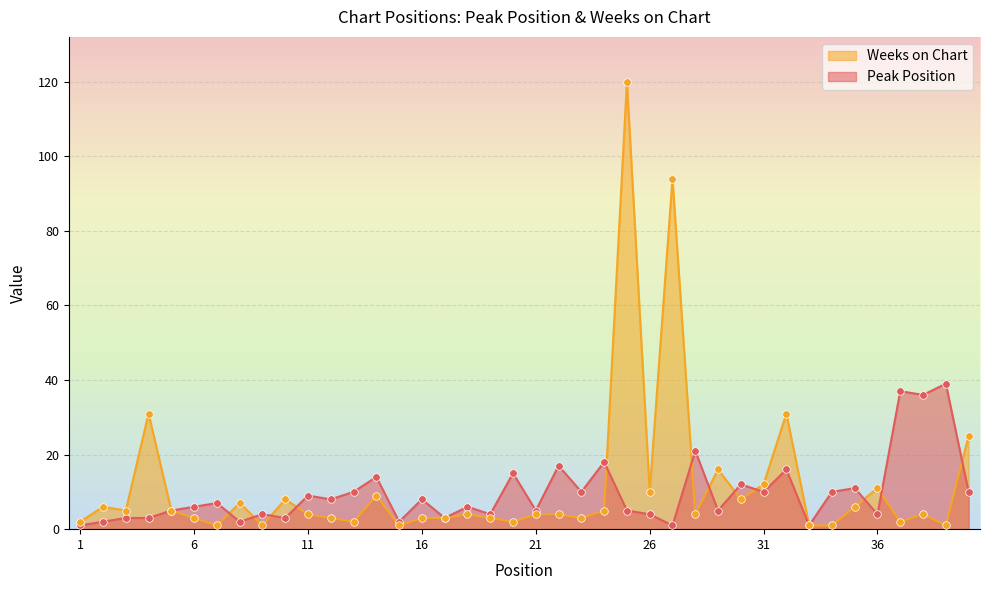

At how many categories does at least one series exceed 76?

2